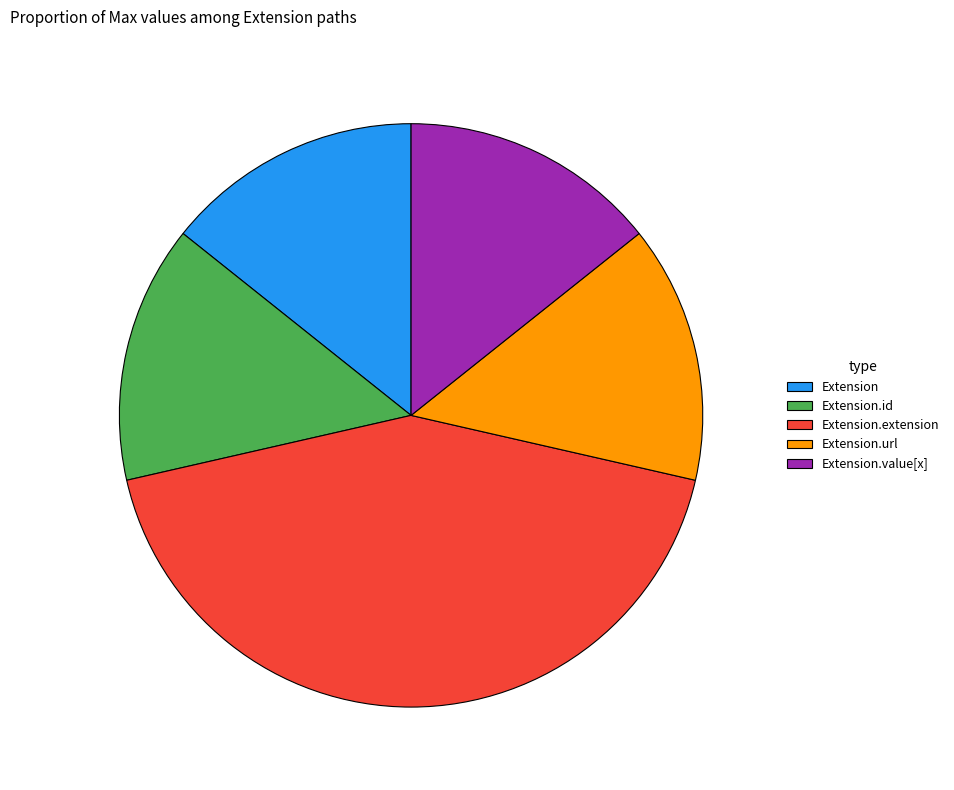

Do Extension.id and Extension.url together represent more than half of the pie?

No